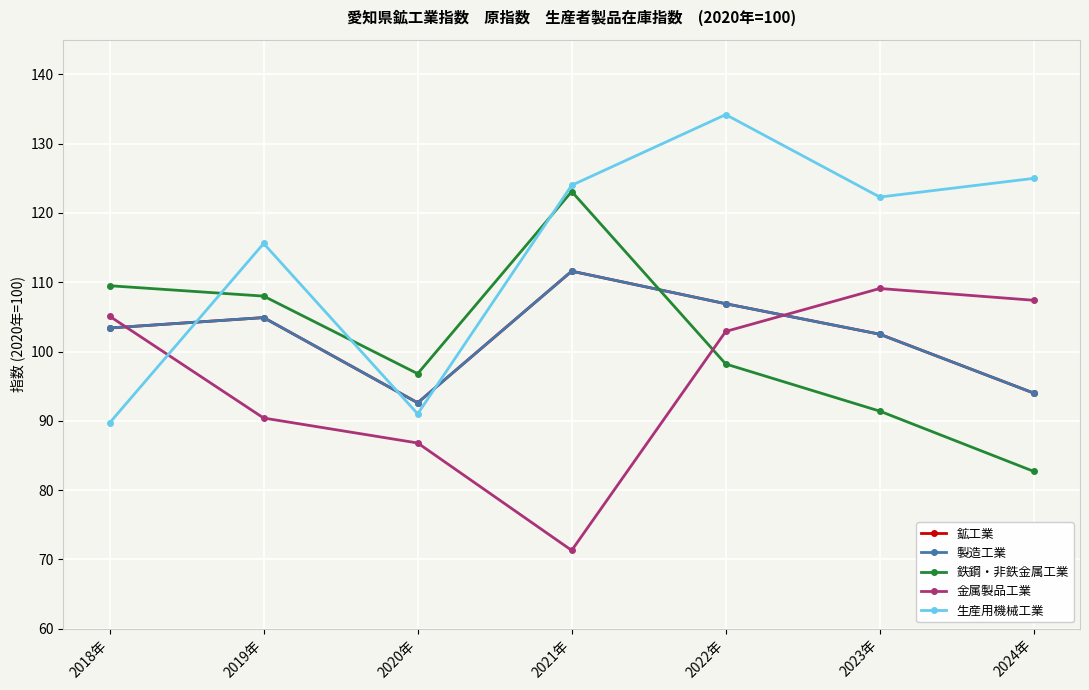

What are all the series names shown in the legend?

鉱工業, 製造工業, 鉄鋼・非鉄金属工業, 金属製品工業, 生産用機械工業